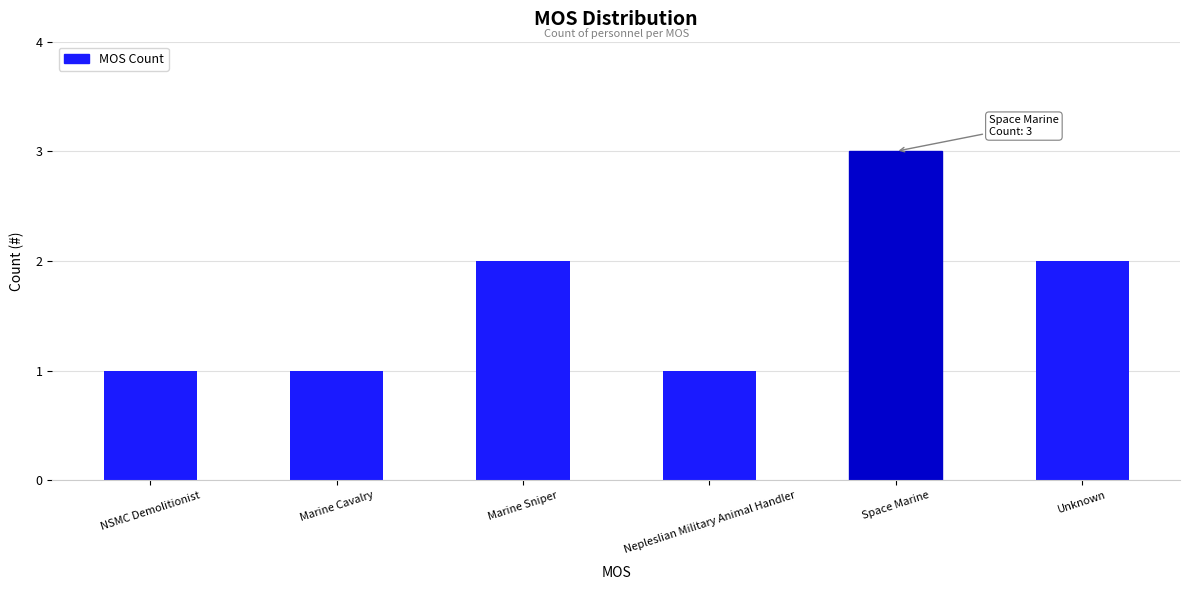

True or false: the data shows 1 at Marine Cavalry.

True